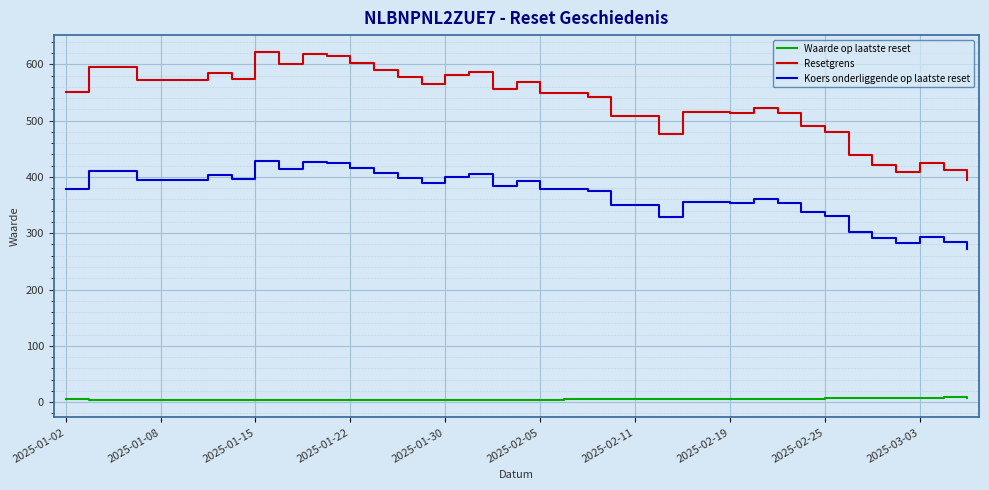

Count the number of data series in this chart.

3